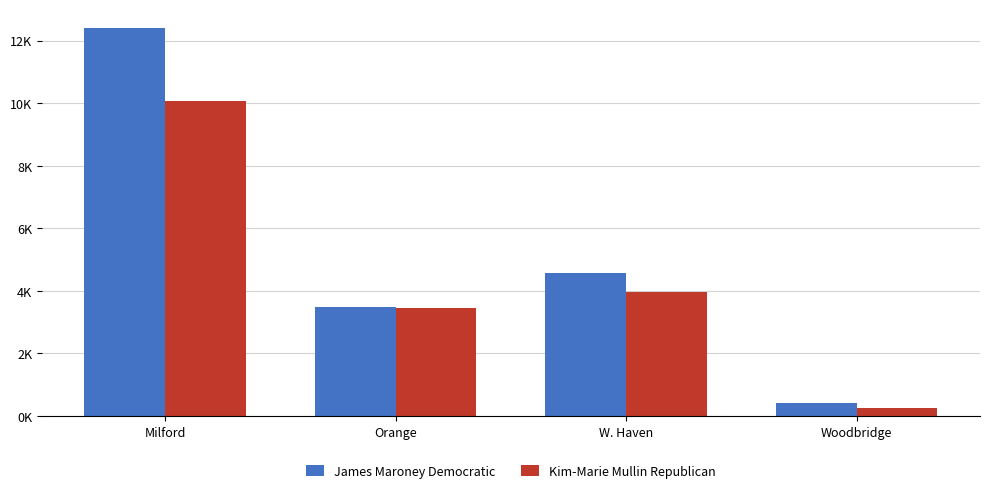

What is the label of the 1st bar from the right?

Woodbridge